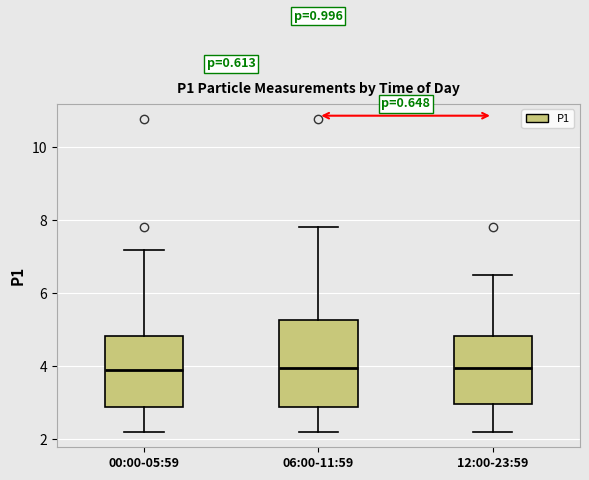

Which box is the tallest, from its lower edge to its upper edge?

06:00-11:59